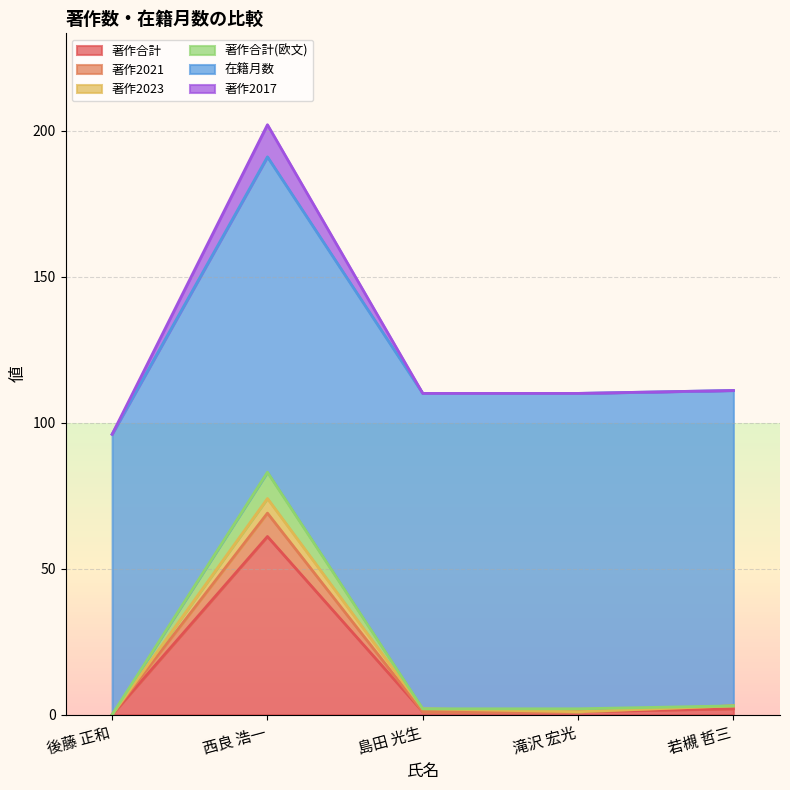

Which category has the lowest value in the 著作2021 series?

後藤 正和